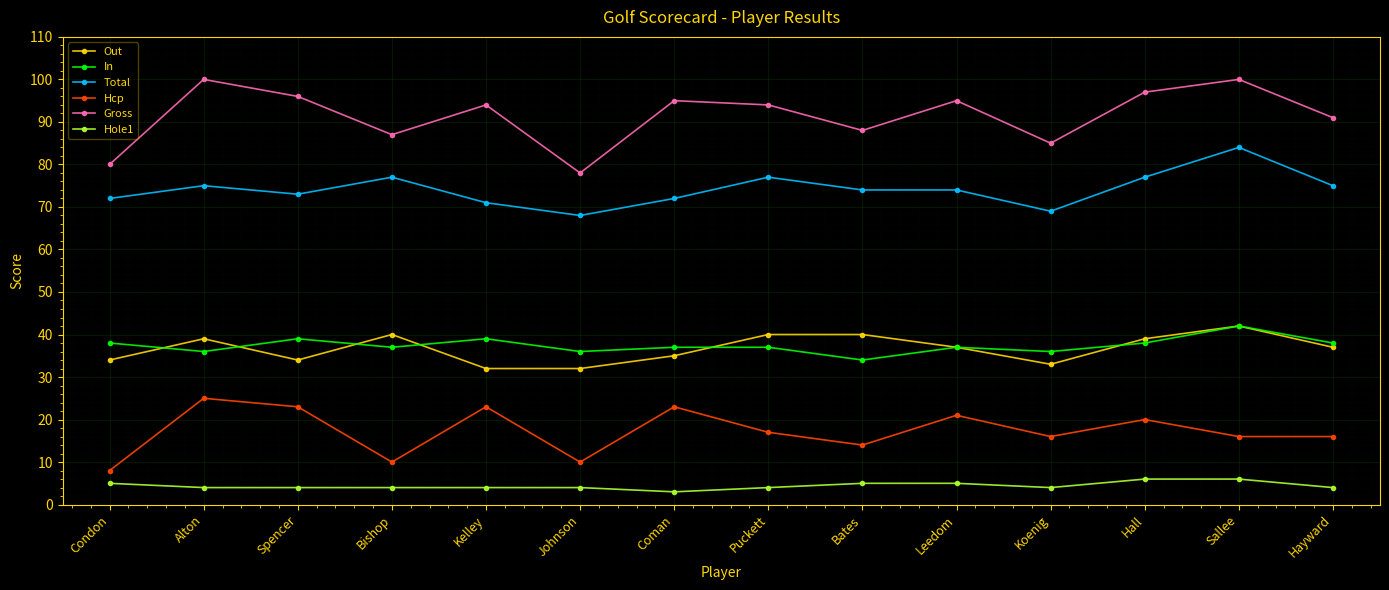

True or false: Gross and Total intersect in this chart.

False